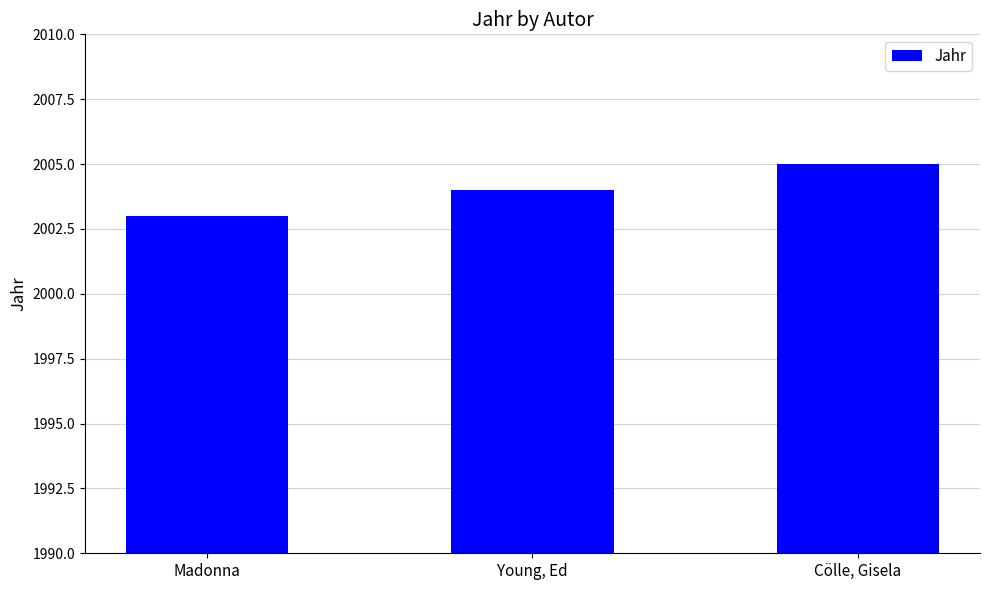

What value does the data have at Cölle, Gisela?

2005